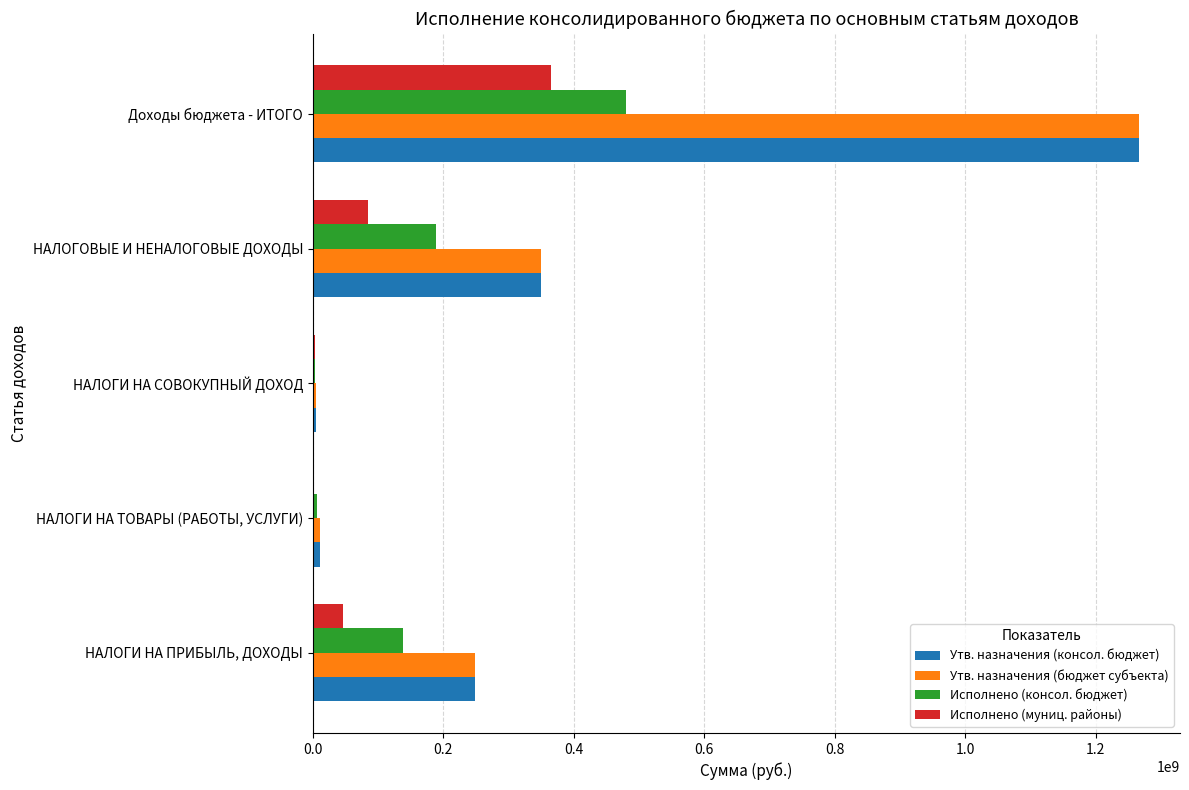

At which category does the chart reach its peak across all series?

Доходы бюджета - ИТОГО